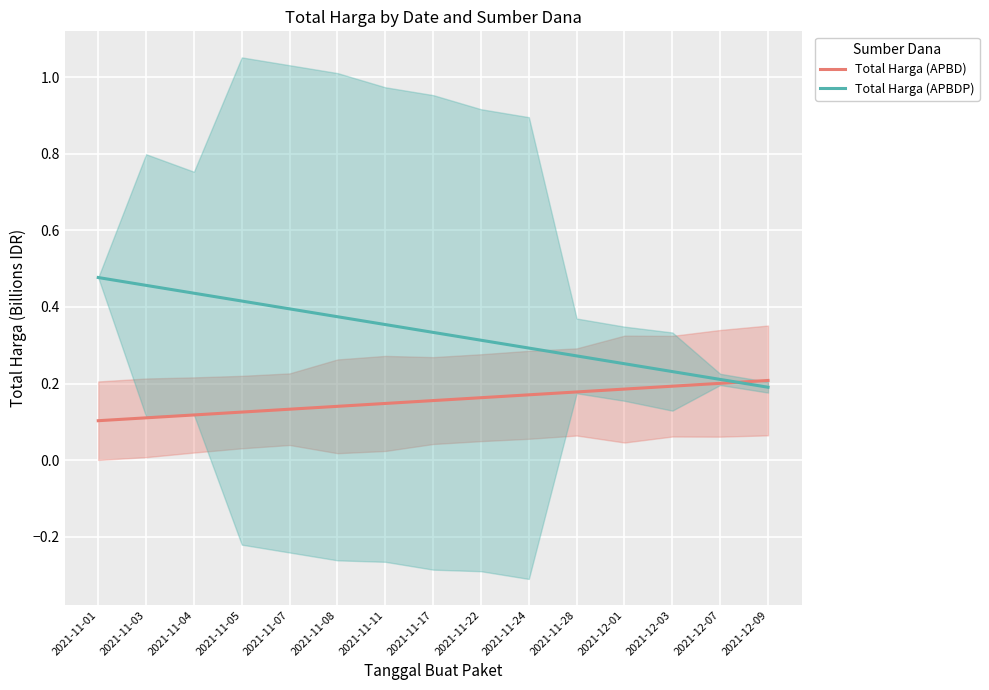

Is it true that Total Harga (APBD) equals 0.4 at 2021-12-09?

False